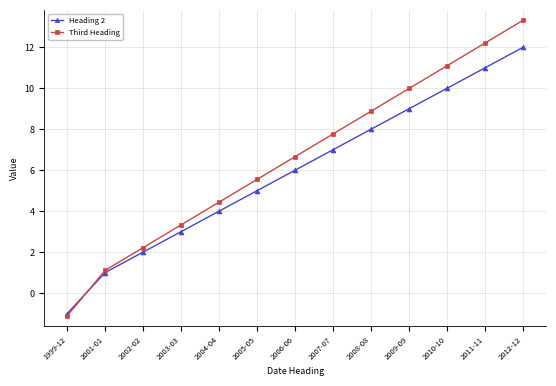

What is the smallest value displayed?

-1.1